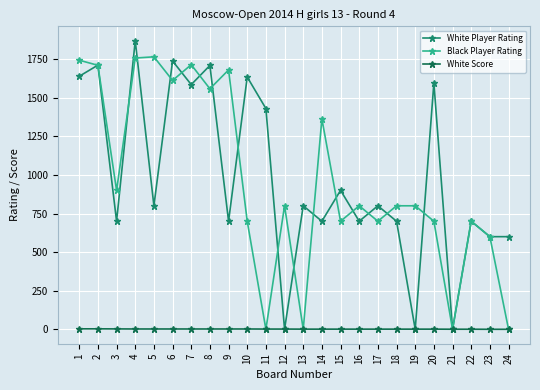

How many lines are shown in the chart?

3